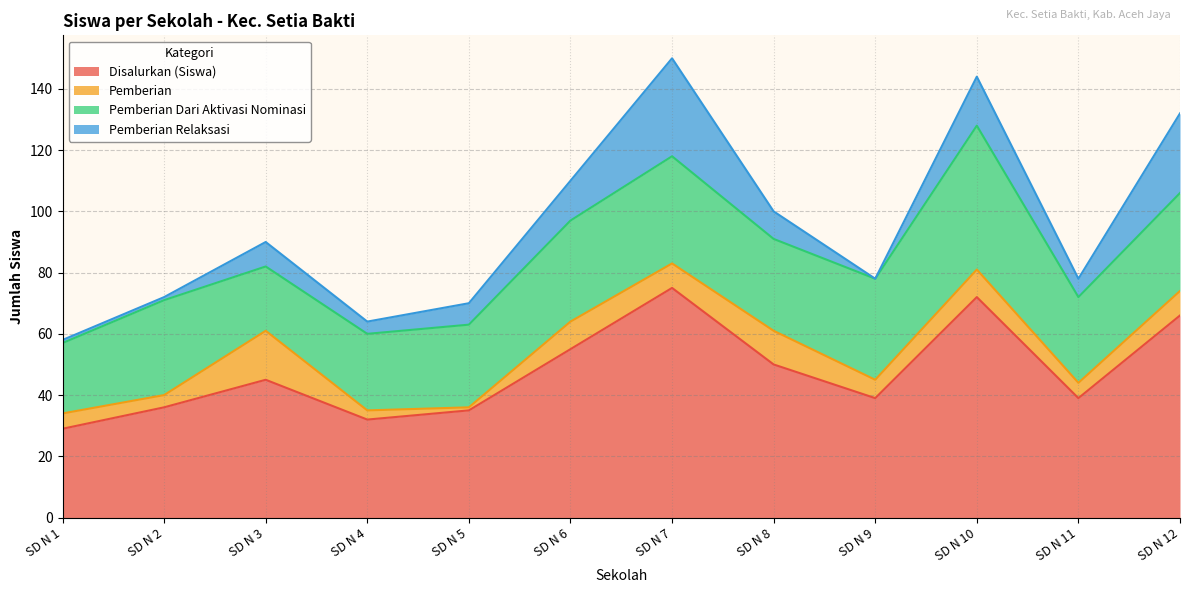

Between SD N 9 and SD N 4, which is larger?

SD N 9